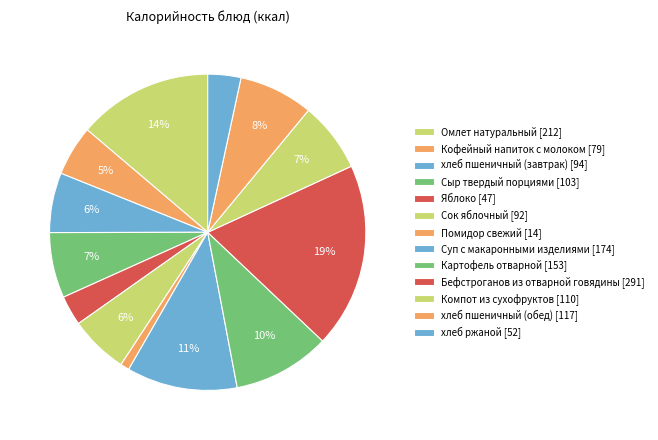

Count the number of slices in the pie.

13